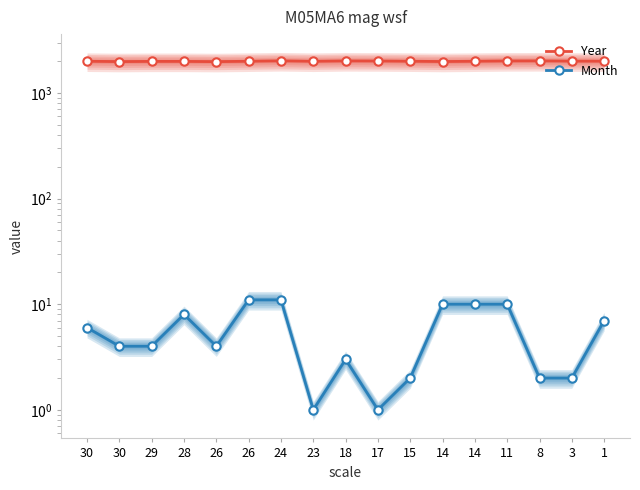

Count the number of data series in this chart.

2